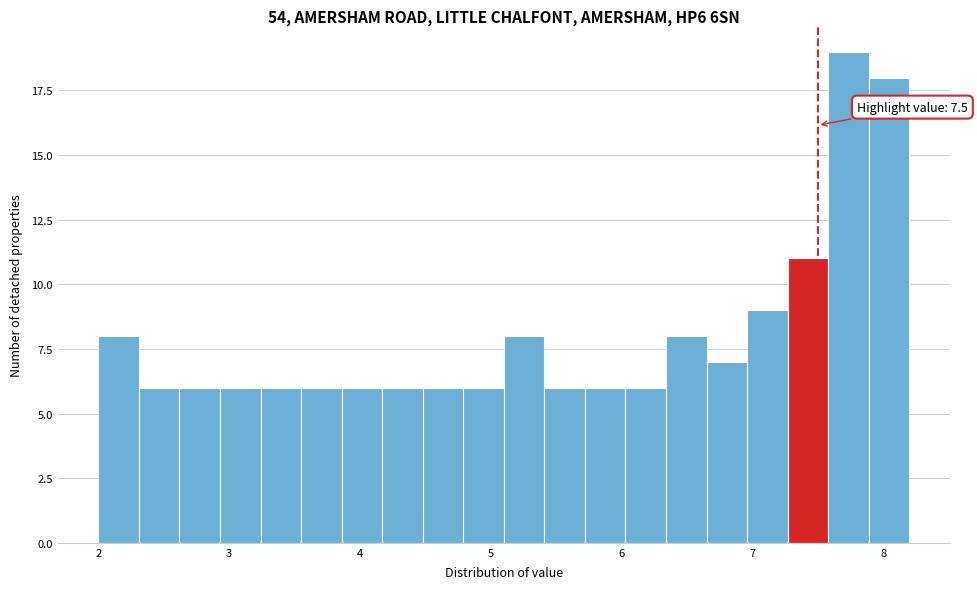

Read against the x-axis, roughly where is the centre of the tallest bar?

7.7